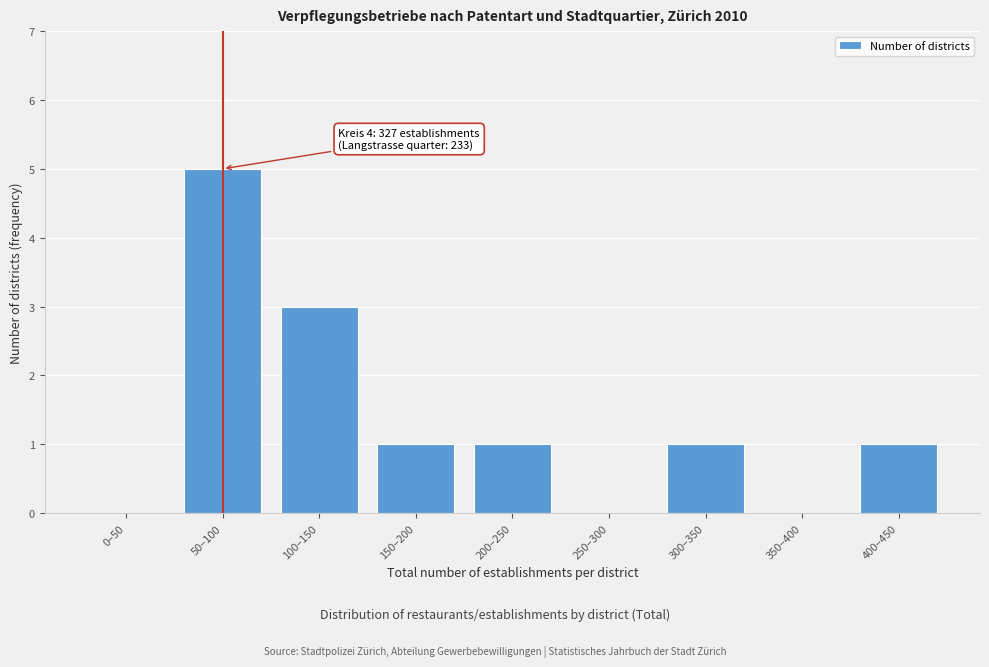

Reading left to right, what are all the values shown in this chart?

0–50=0	50–100=5	100–150=3	150–200=1	200–250=1	250–300=0	300–350=1	350–400=0	400–450=1